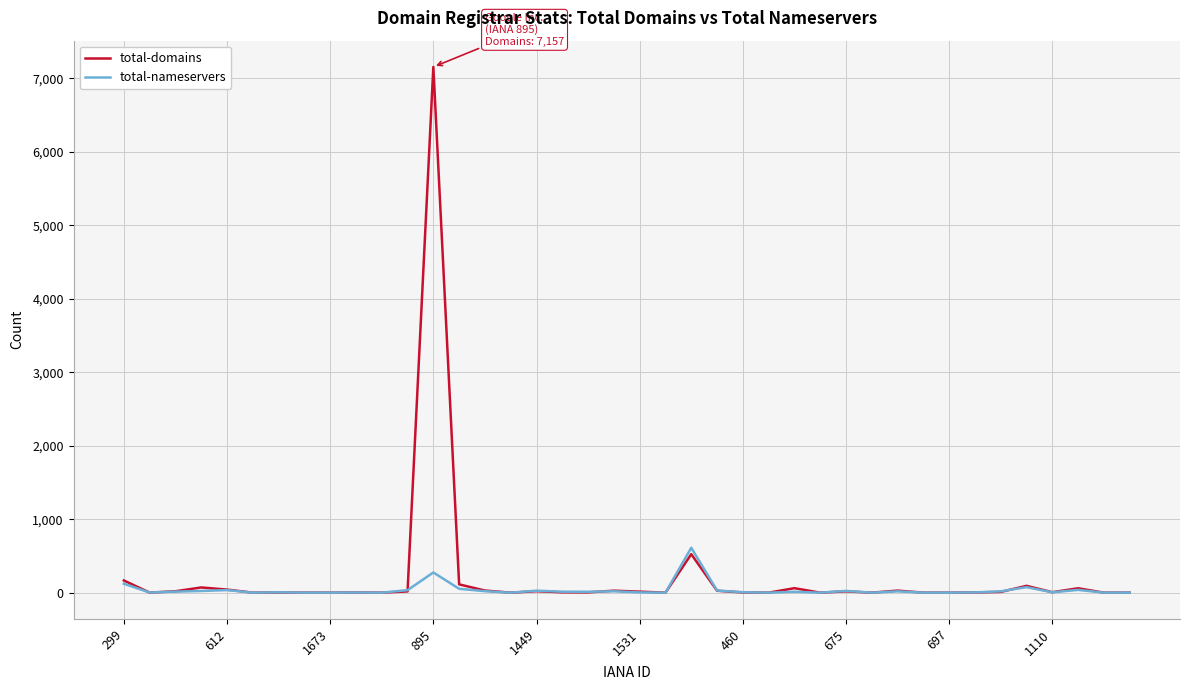

What is the difference between the maximum and second lowest values in the total-domains series?

7157